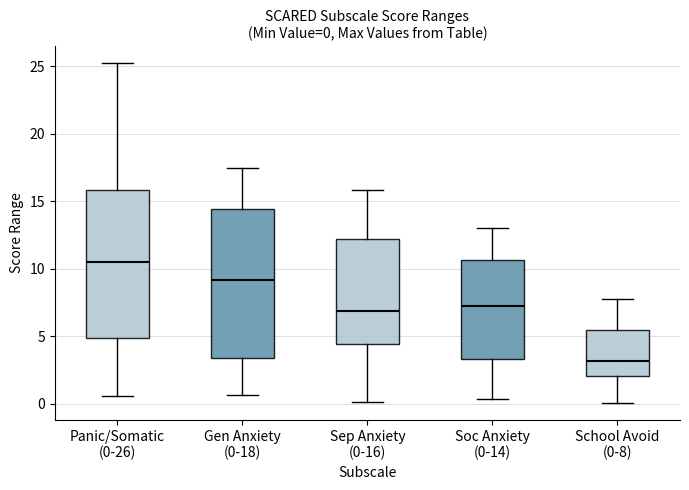

Which box has the highest median line?

Panic/Somatic (0-26)